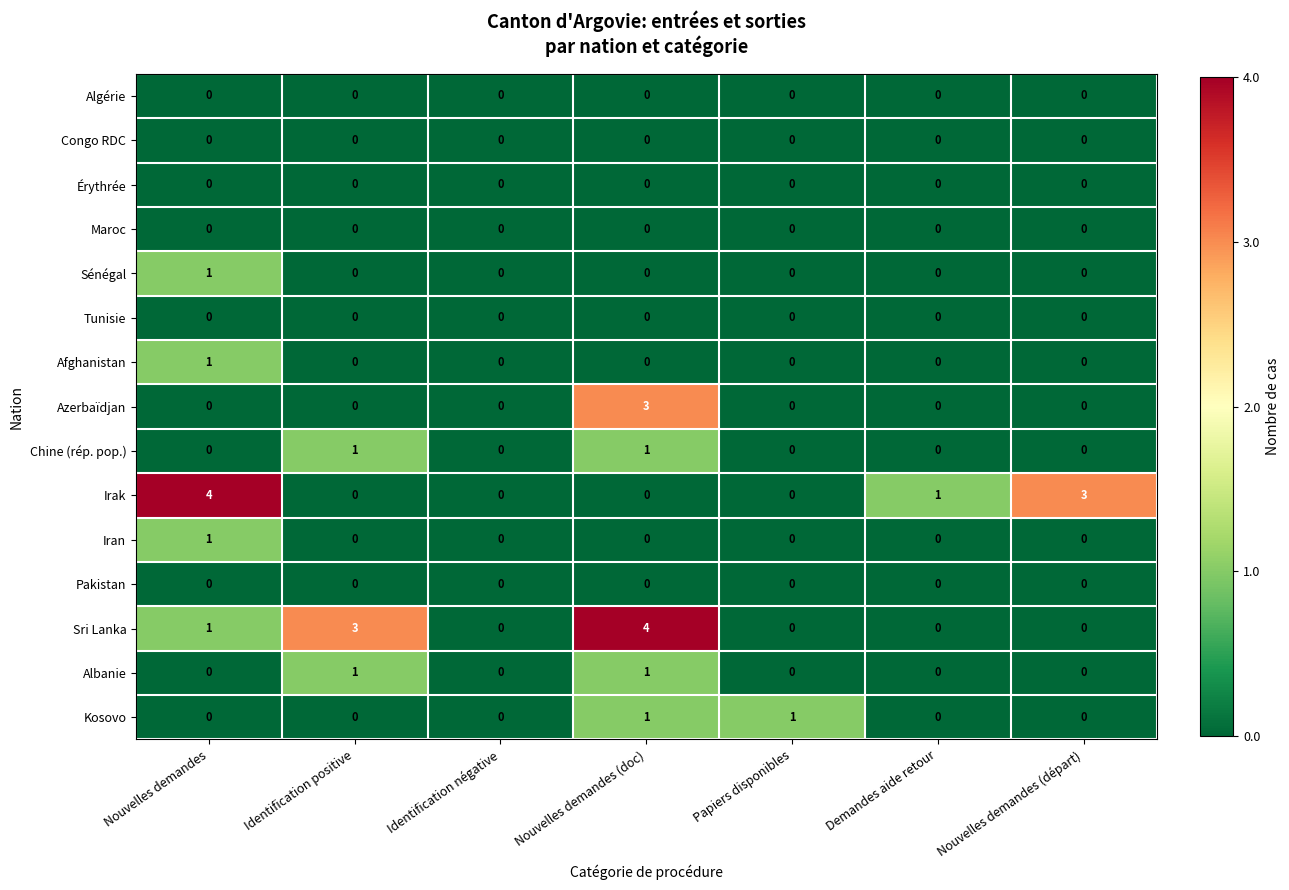

What is the difference between the highest and lowest values at Nouvelles demandes (doc)?

4